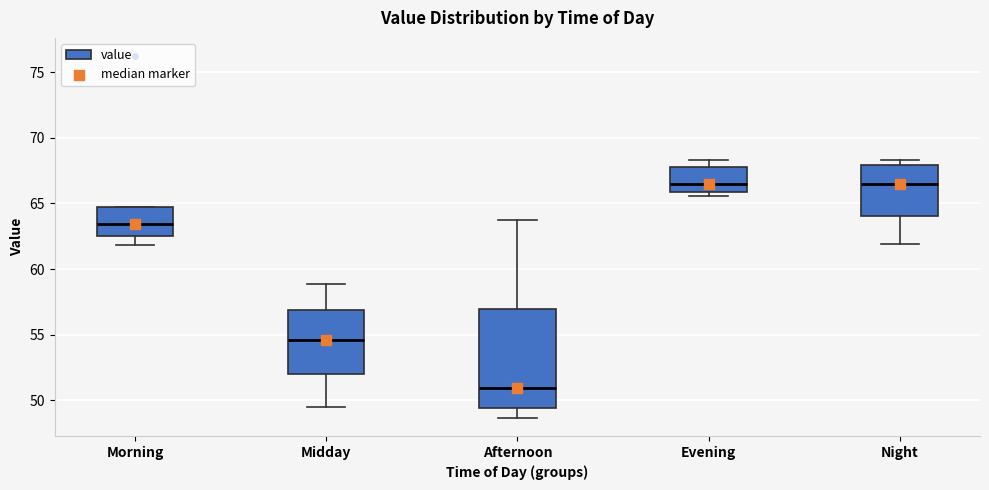

Comparing the boxes themselves (not the whiskers), which one is the tallest?

Afternoon